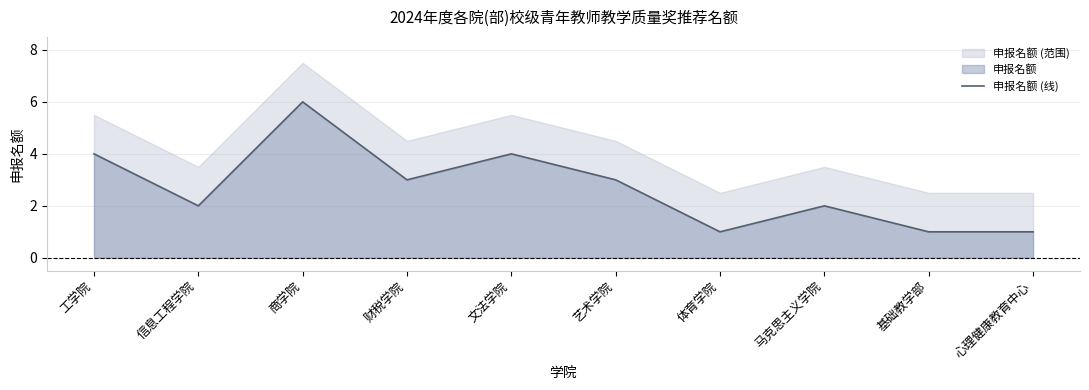

The chart shows a value of 9 at 商学院. True or false?

False